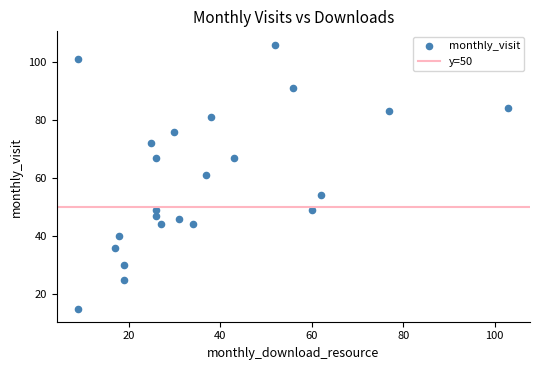

What is the range of X values (max minus min)?

94